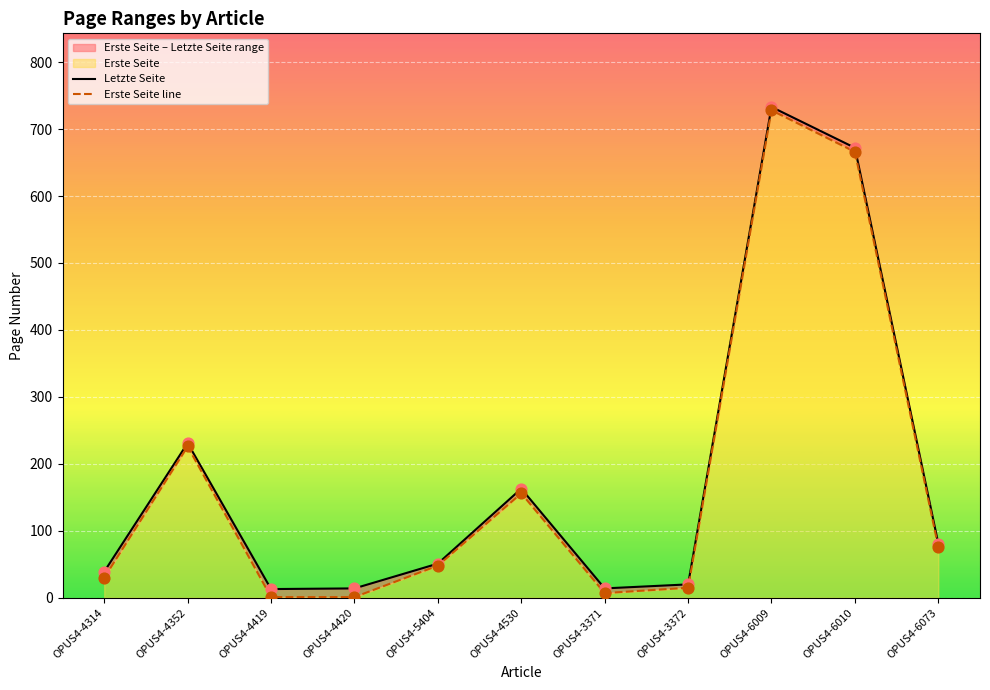

At which category is the sum across all series the highest?

OPUS4-6009